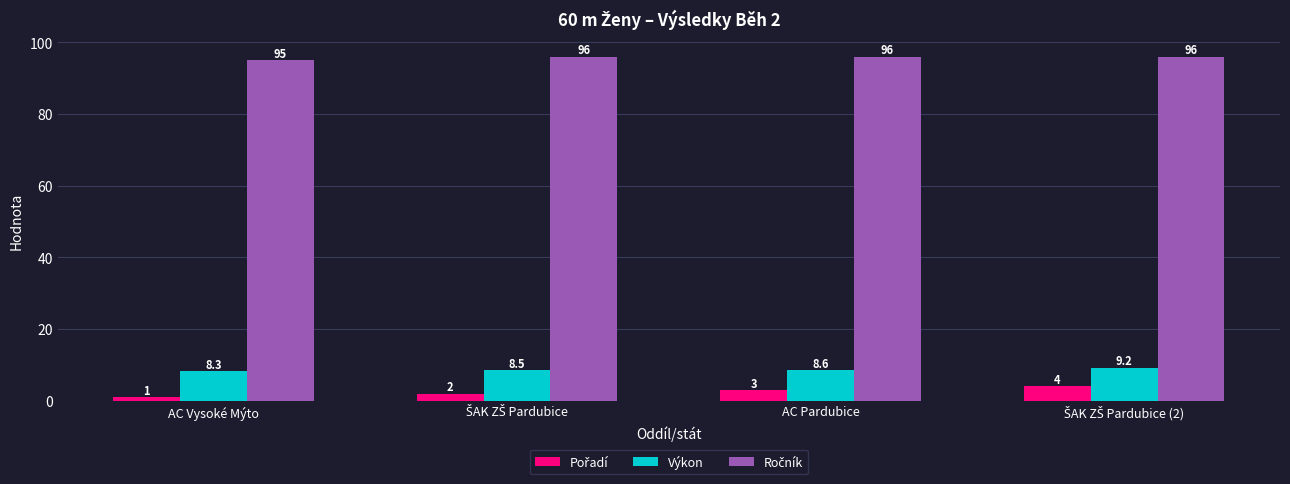

Is it true that Výkon equals 8.3 at AC Vysoké Mýto?

True